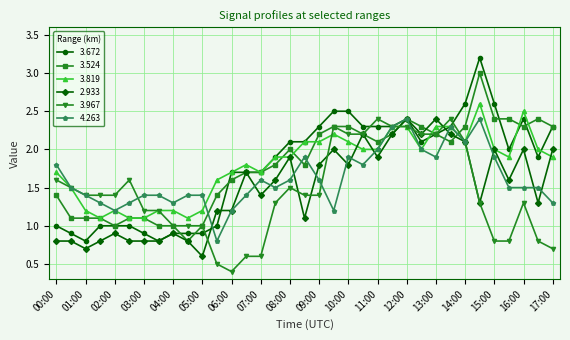

How many values in the 2.933 series are below 1?

11